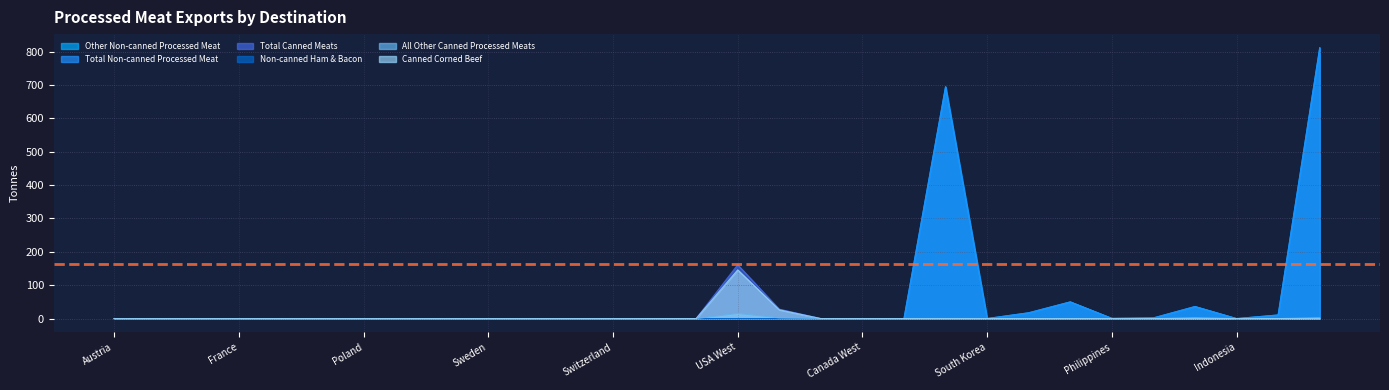

What is the label of the 23rd point from the left?

Taiwan